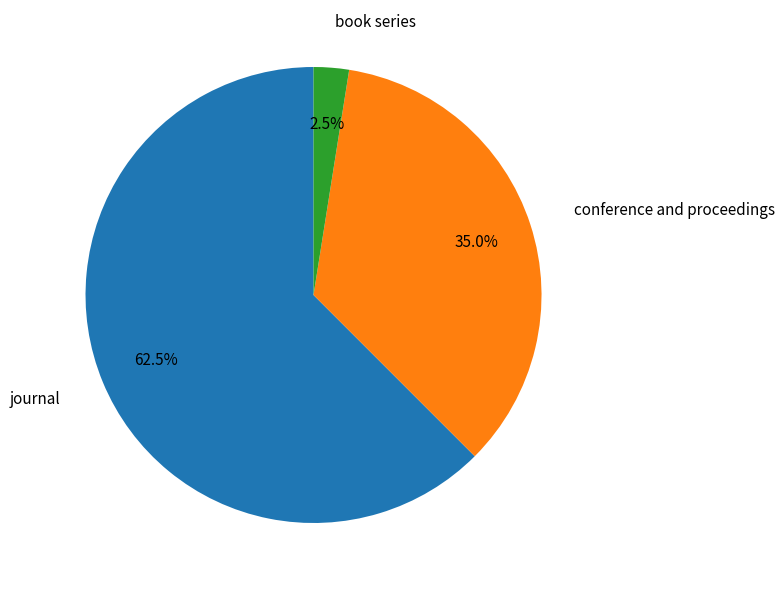

Does any single category account for the majority?

Yes